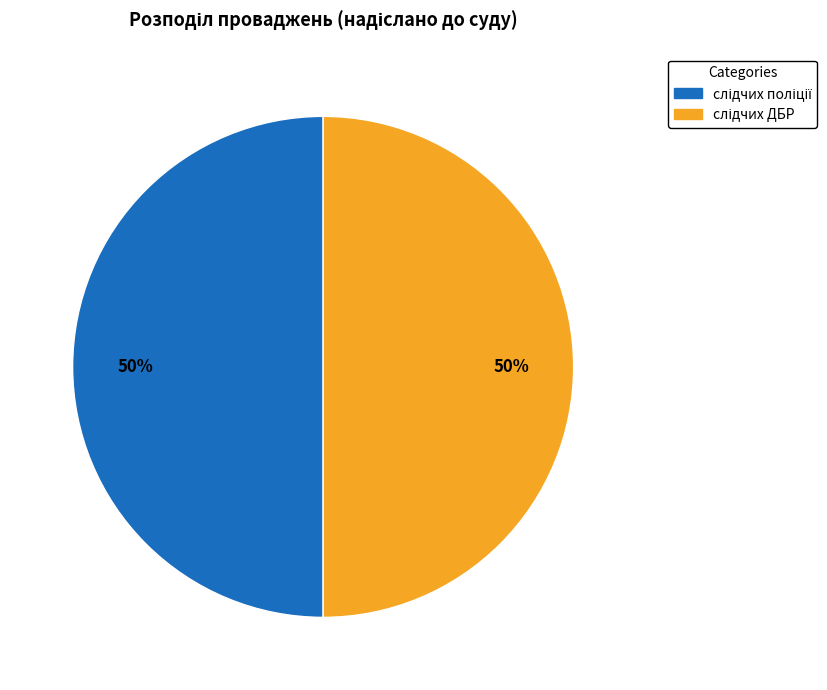

Count the number of slices in the pie.

2